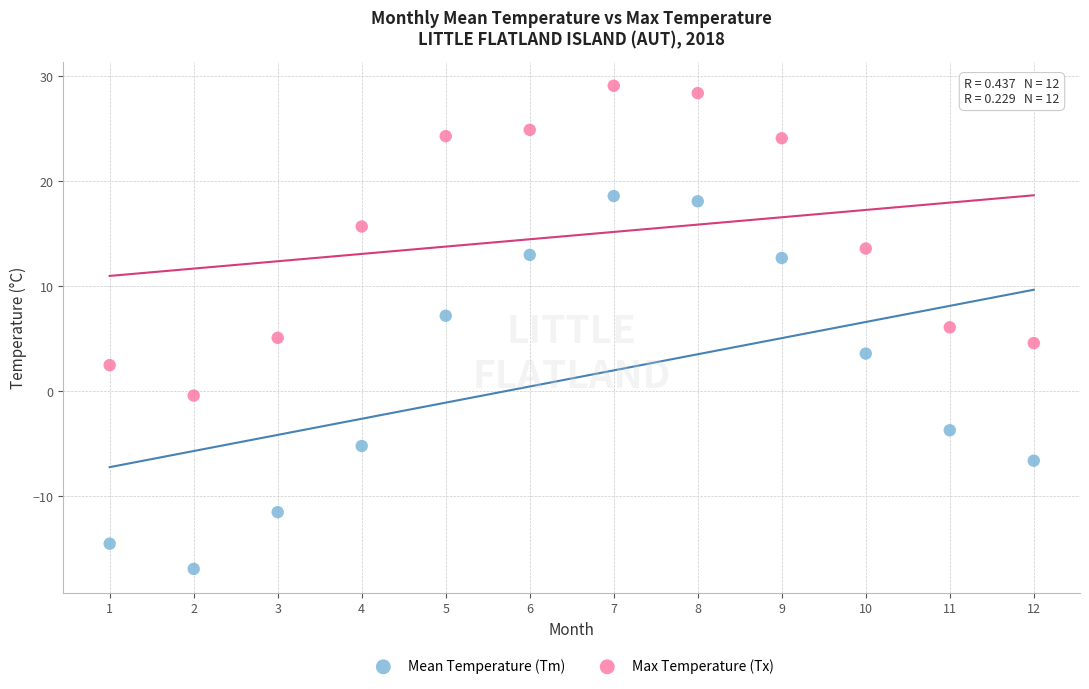

Which series contains the lowest Y value?

Mean Temperature (Tm)